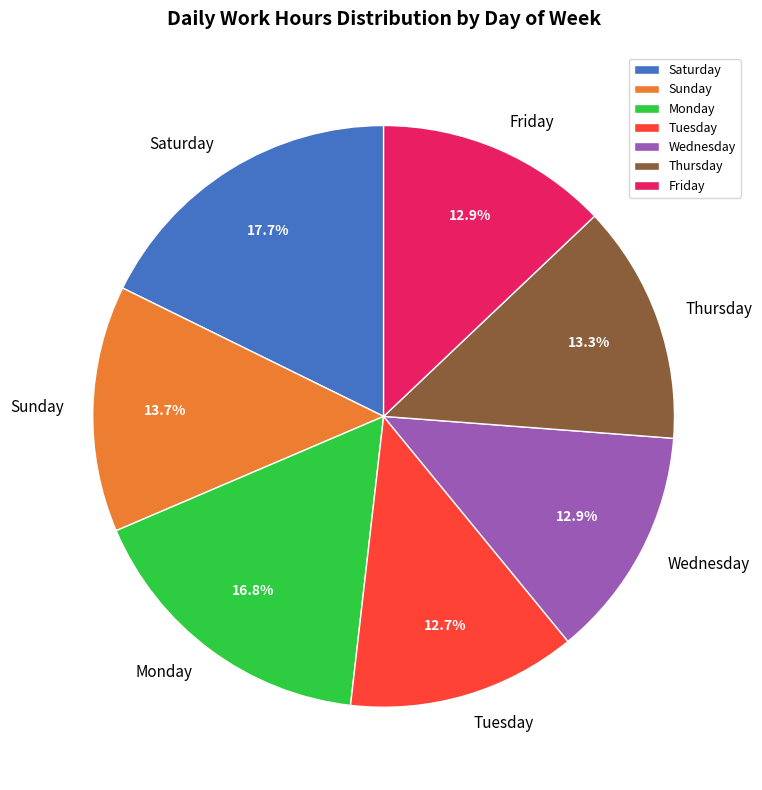

To the nearest percent, what is the average slice percentage?

14%